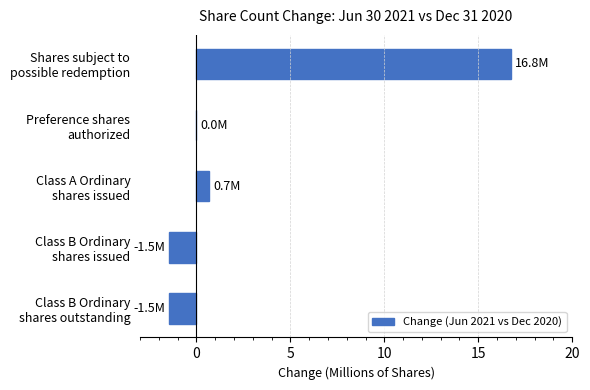

What is the sum of all values?

14.5